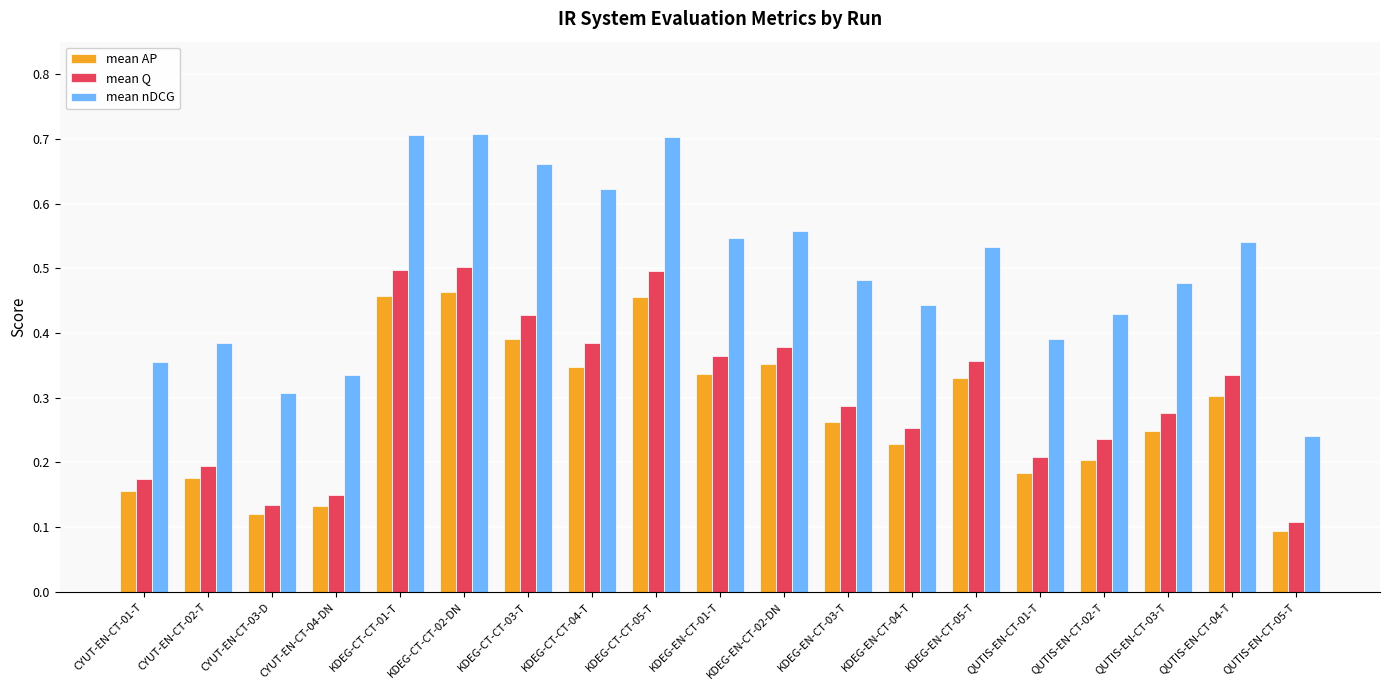

What is the label of the 1st bar from the right?

QUTIS-EN-CT-05-T